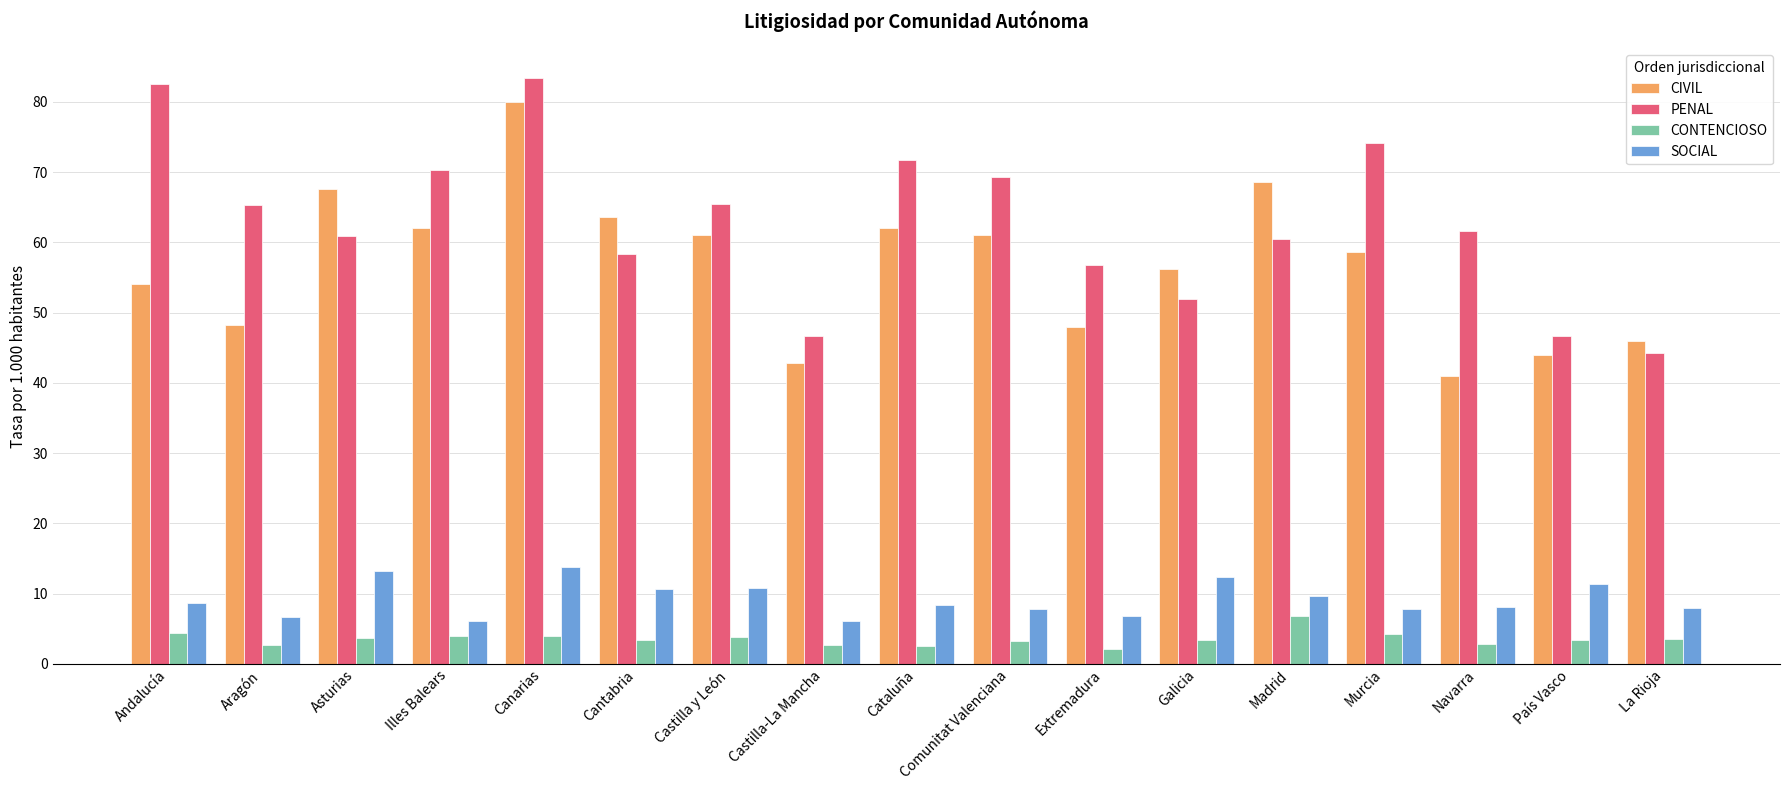

What is the approximate value of PENAL at Canarias?

83.4